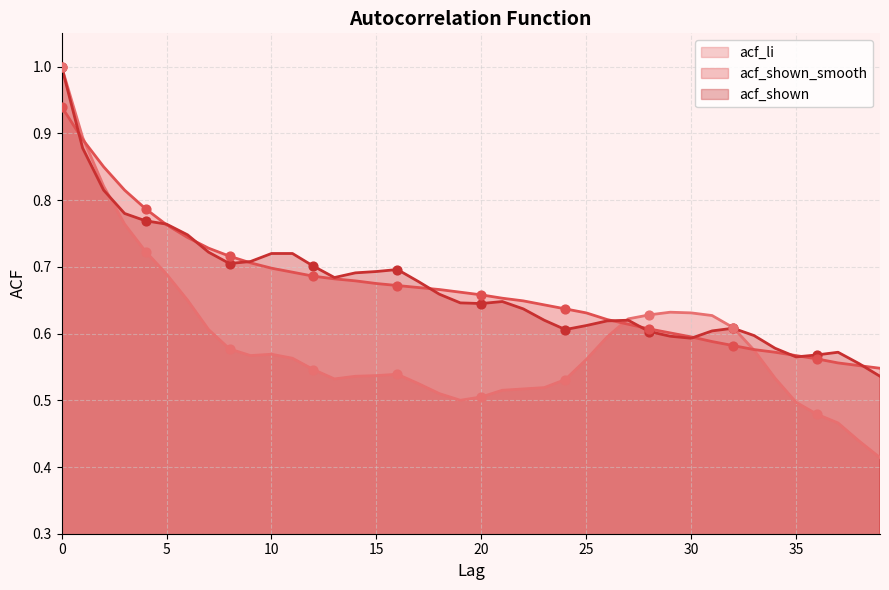

What is the total value across all series at 23?

1.8